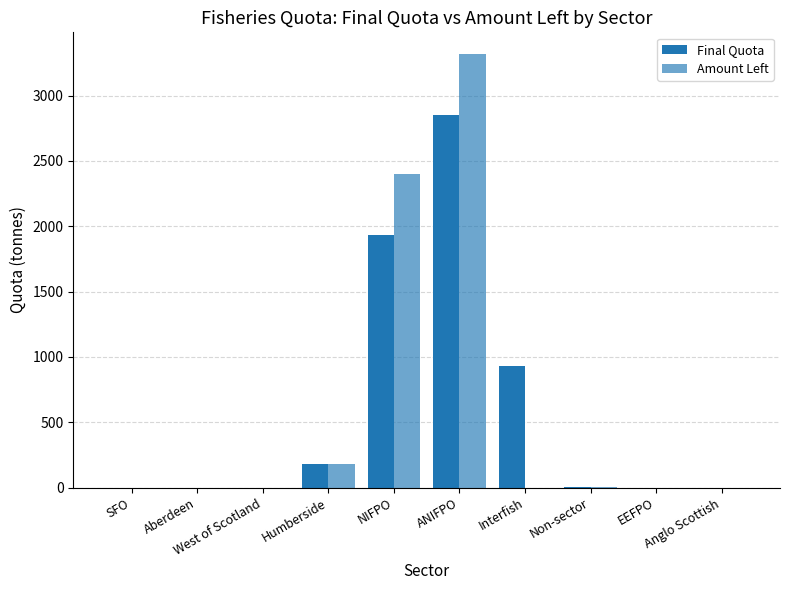

Reading right to left, list all the values displayed in this chart.

Final Quota: 0.0	0.1	6.8	933.1	2850.8	1933.7	178.0	0.2	0.1	1.4
Amount Left: 0.0	0.1	6.0	0.1	3317.3	2400.2	178.0	0.2	0.1	1.4